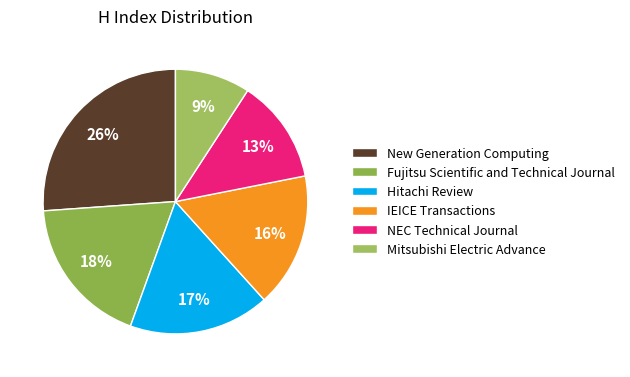

Does Fujitsu Scientific and Technical Journal account for over 50% of the chart?

No